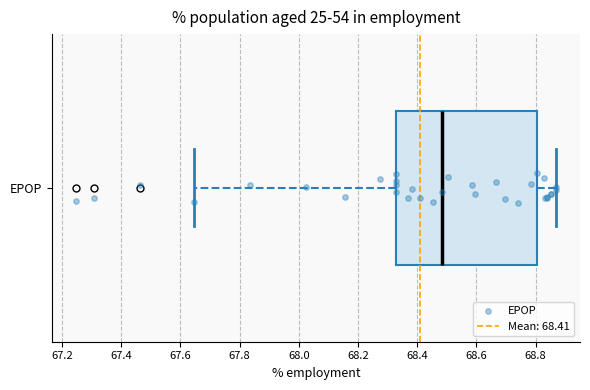

Read this box plot against the x-axis: the position of the median line, the range covered by the box, and the ends of both whiskers. The values are not printed on the chart, so give them approximately, as read against the axis.

median 68.48, box 68.32 to 68.80, whiskers 67.64 to 68.86